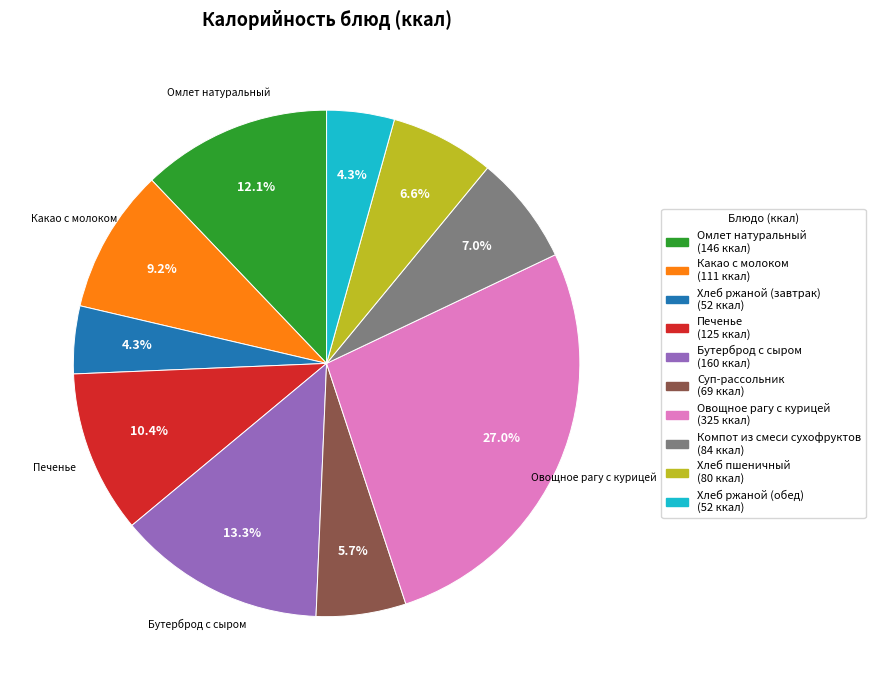

To the nearest percent, what portion does Хлеб пшеничный represent?

7%